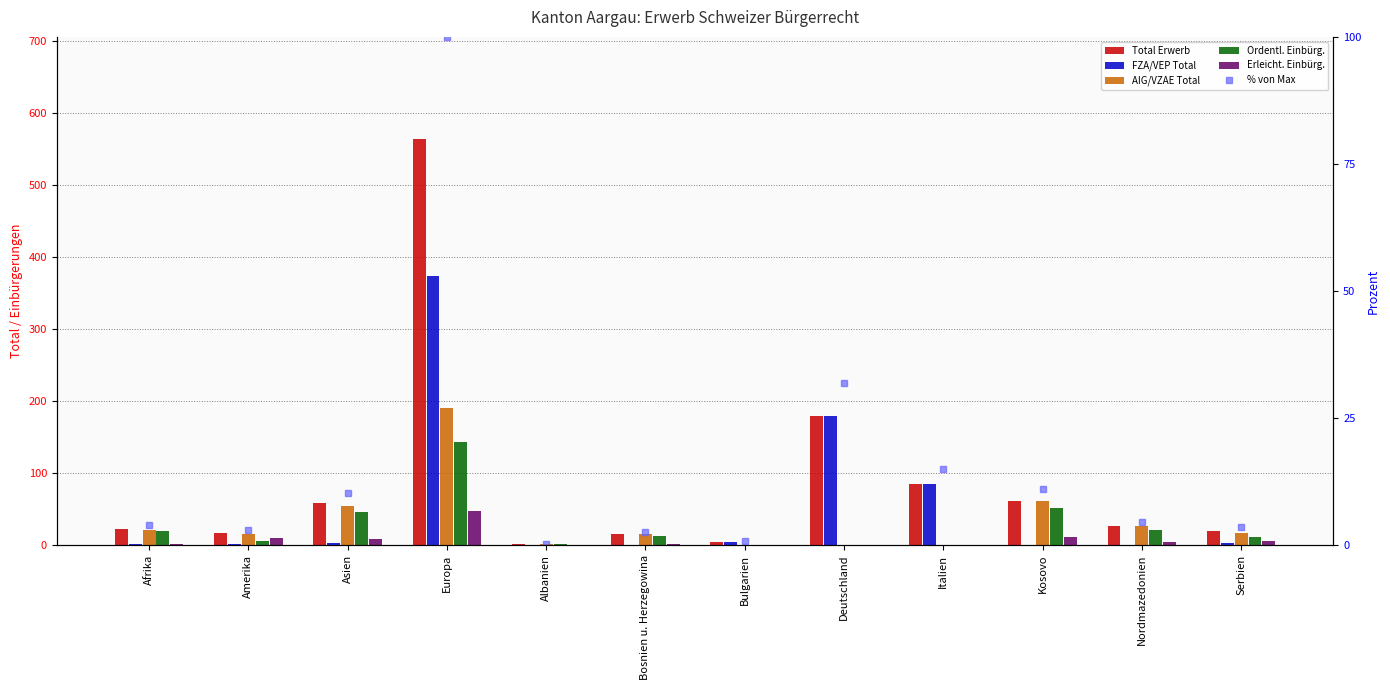

Which category has the highest value in the AIG/VZAE Total series?

Europa